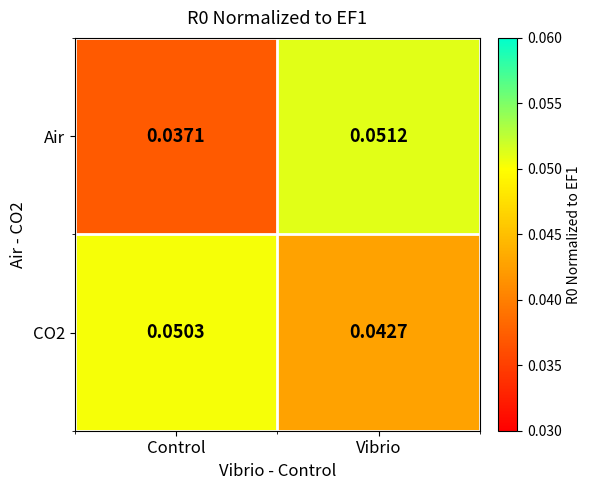

Between Control and Vibrio, which series saw the biggest shift?

Air